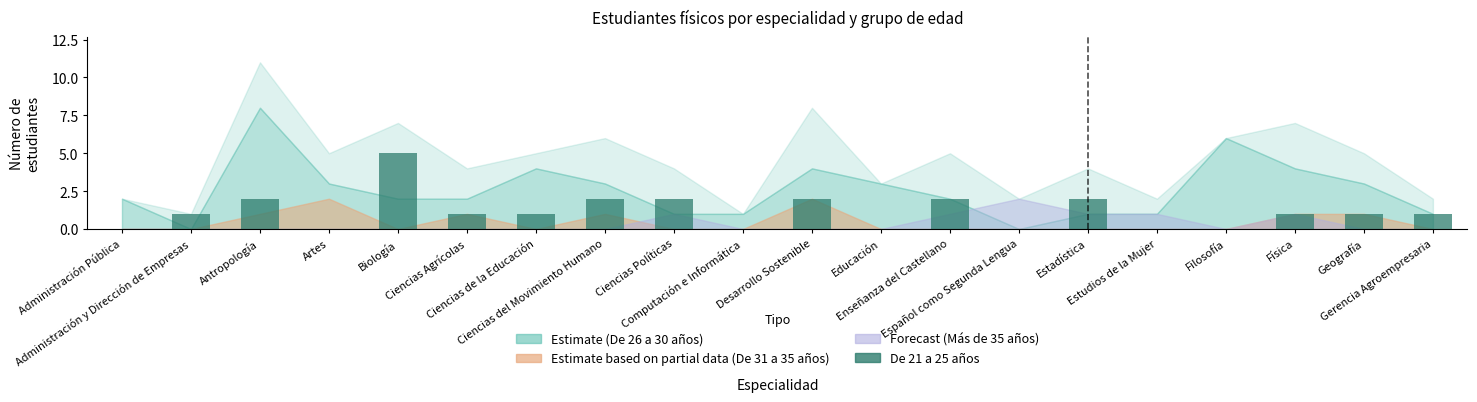

What is the greatest value displayed?

5